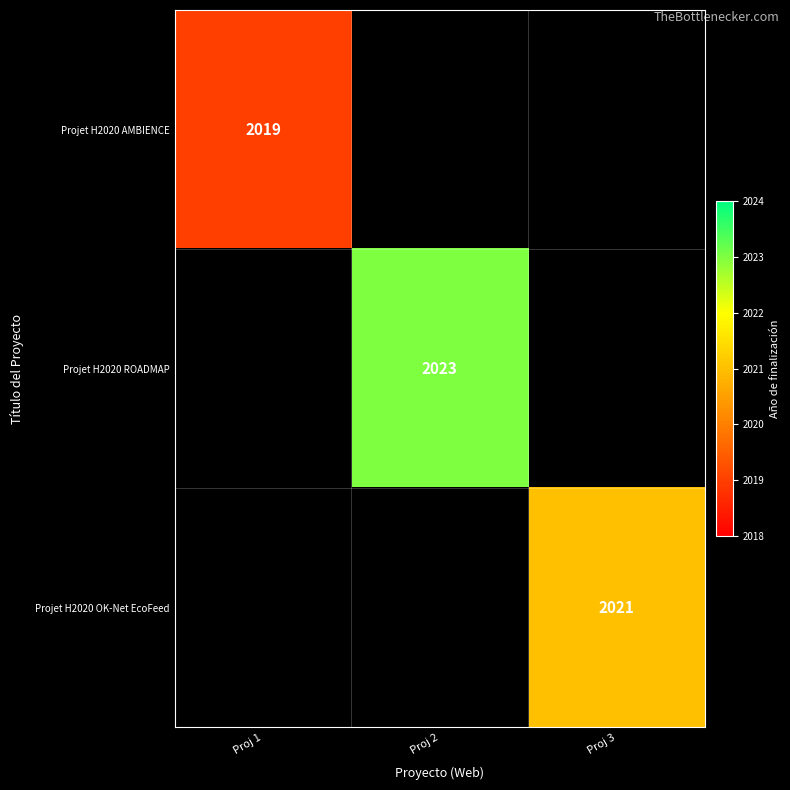

True or false: Projet H2020 ROADMAP has a value of 2731 at Proj 2.

False